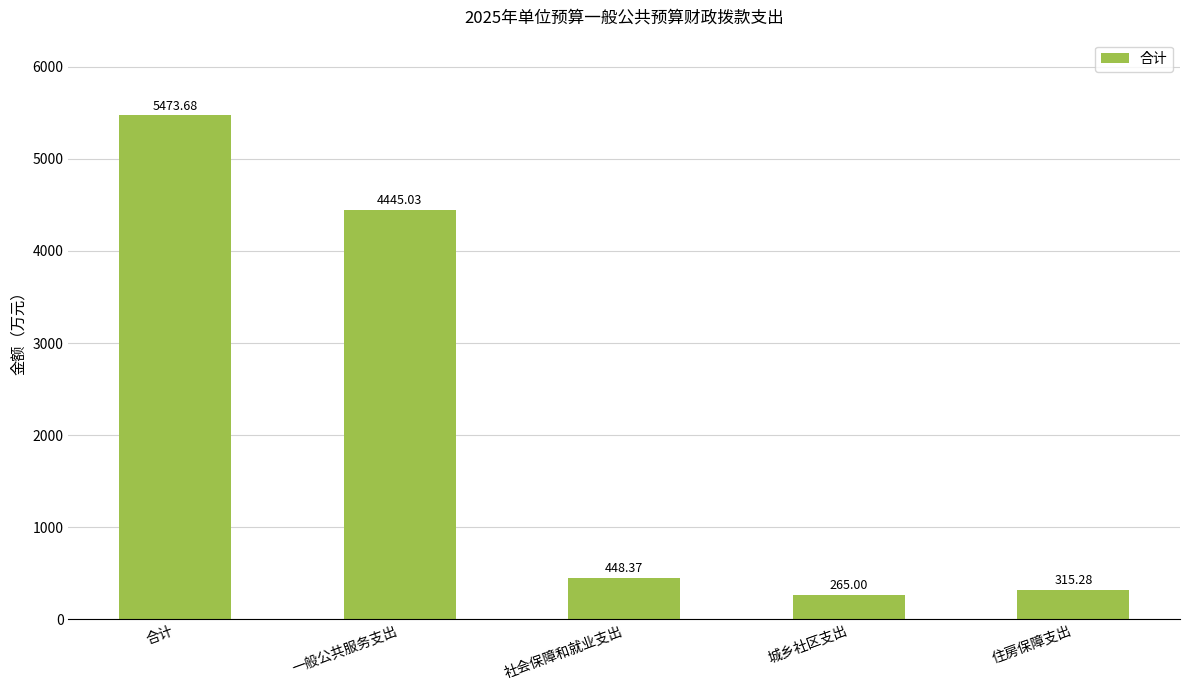

What is the label of the 1st bar from the left?

合计